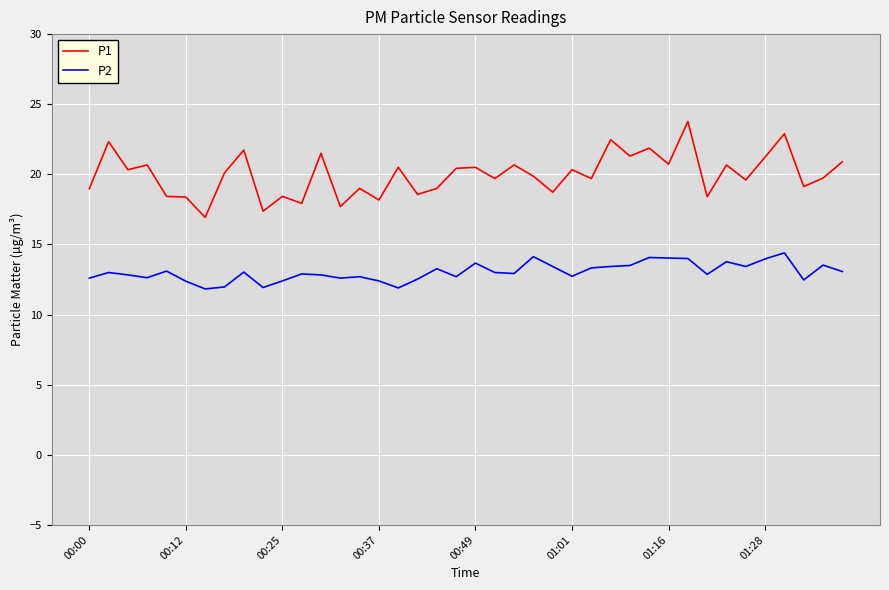

What is the minimum value for P1?

16.9